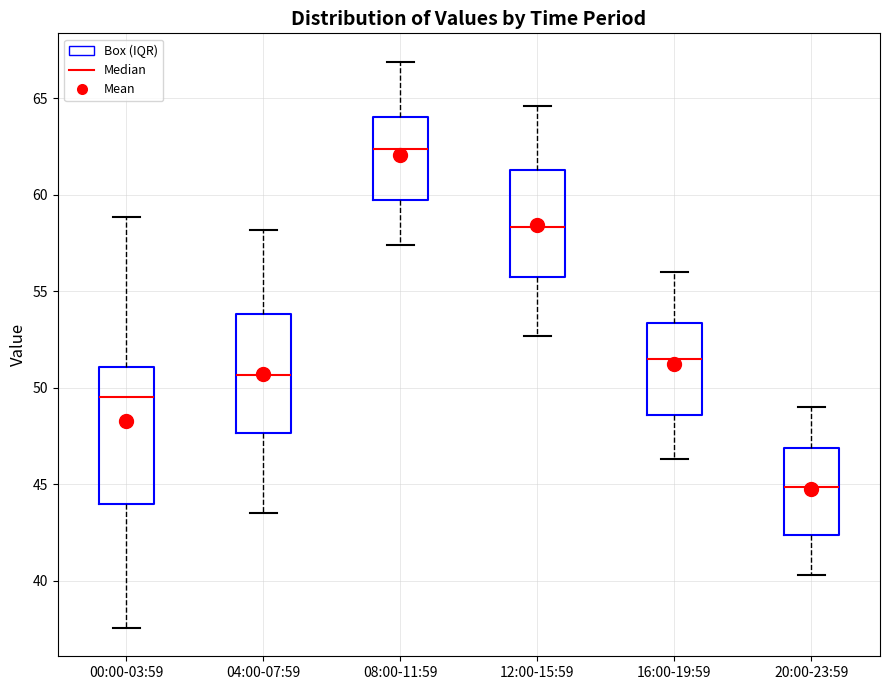

Where does the lower whisker of the box for 04:00-07:59 end on the y-axis? The values are not printed on the chart, so give them approximately, as read against the axis.

43.5